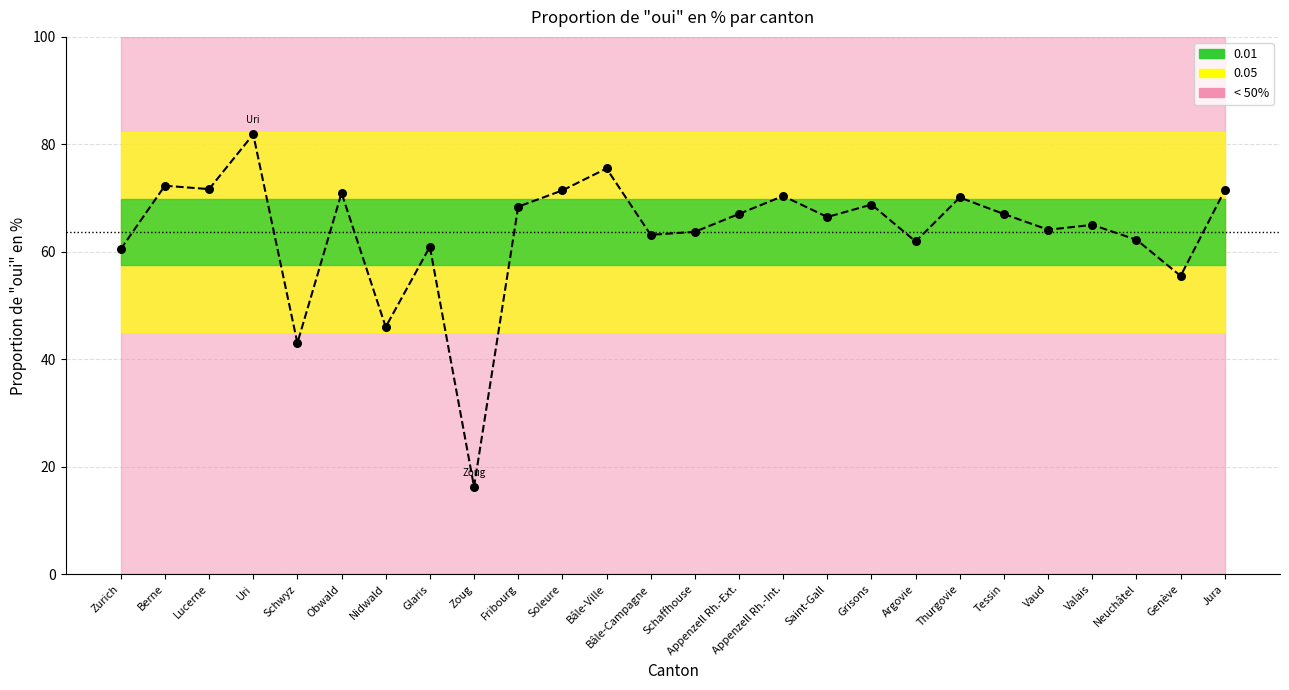

What is the change in value from Argovie to Neuchâtel?

+0.3